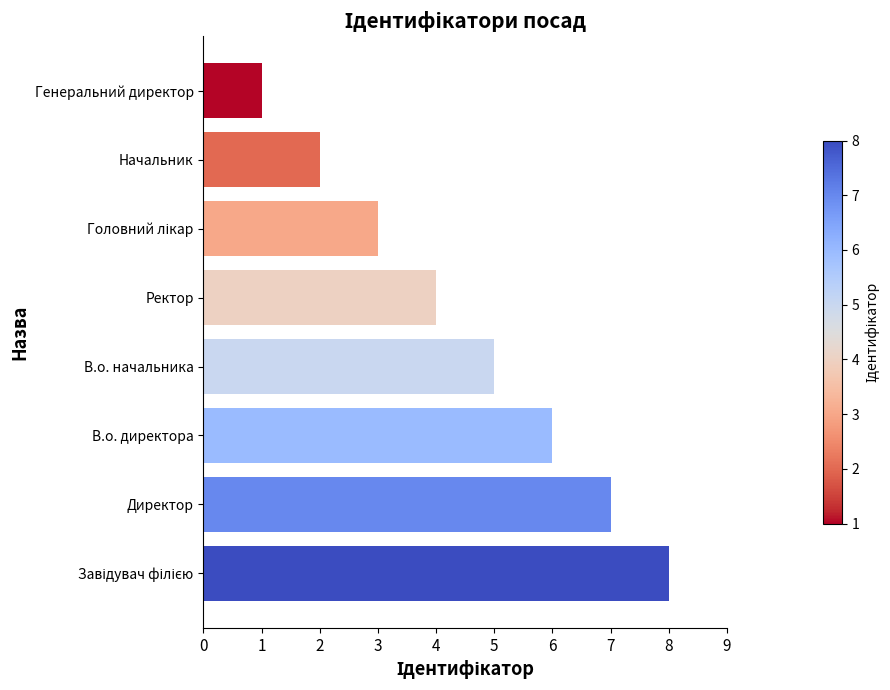

How many series are shown in this chart?

1